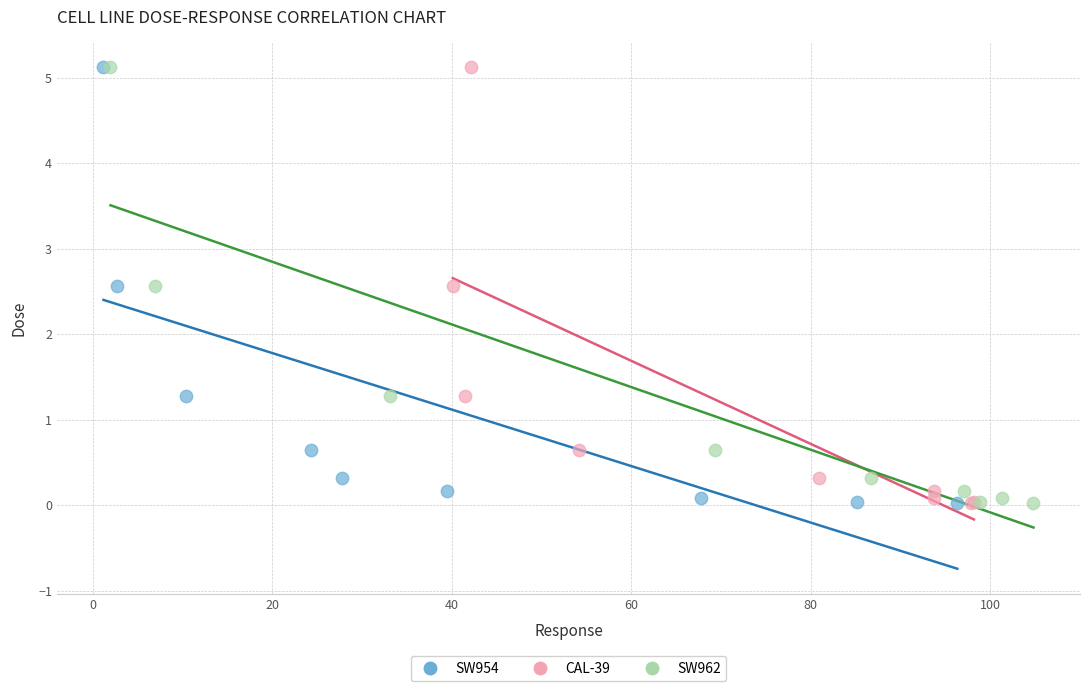

What are all the series names shown in the legend?

SW954, CAL-39, SW962